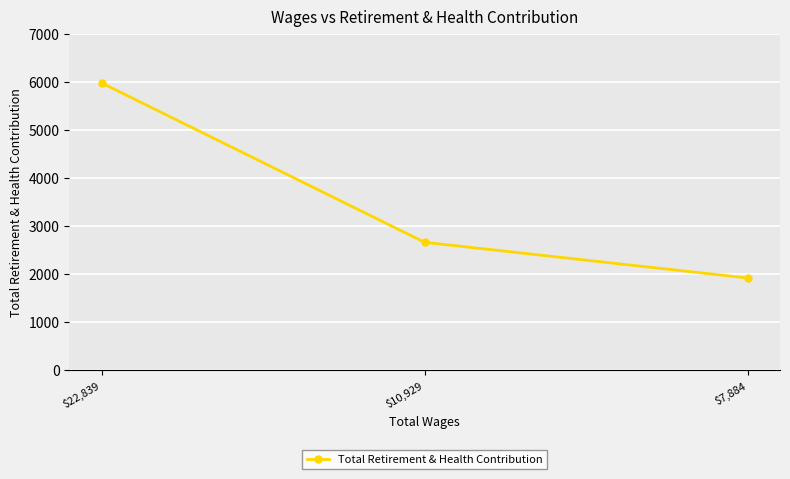

The value at $22,839 is 5977. True or false?

True